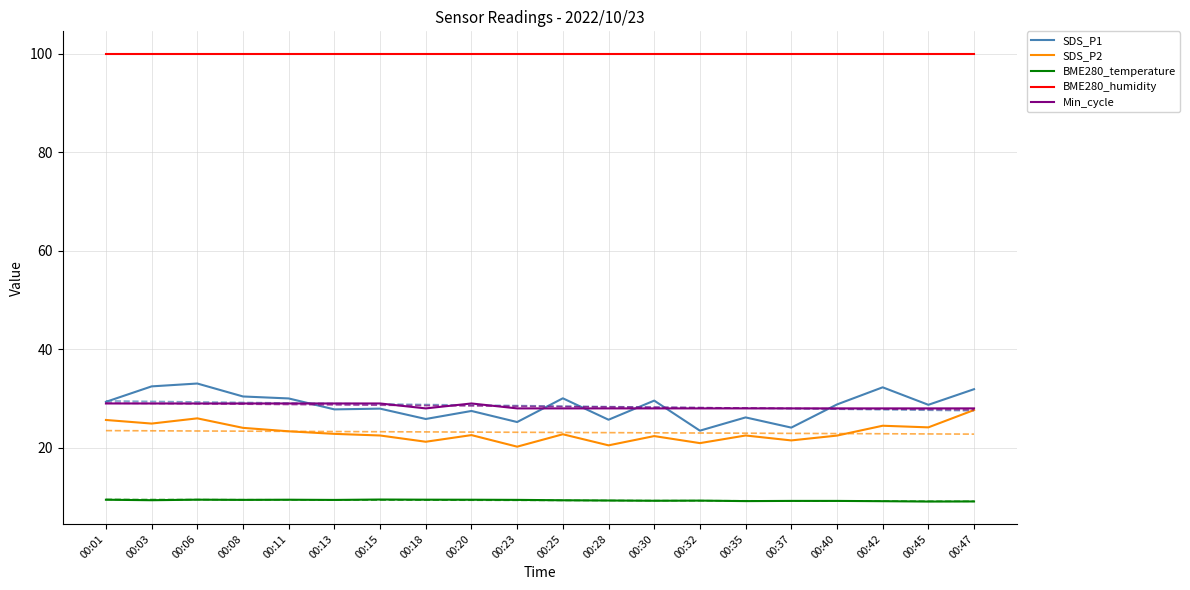

Reading left to right, what are all the values shown in this chart?

SDS_P1: 29.3	32.5	33.0	30.4	30.0	27.8	27.9	25.9	27.5	25.2	30.1	25.7	29.6	23.5	26.2	24.1	28.8	32.3	28.7	31.9
SDS_P2: 25.6	24.9	26.0	24.1	23.4	22.8	22.5	21.2	22.6	20.2	22.8	20.5	22.4	20.9	22.5	21.5	22.5	24.5	24.1	27.7
BME280_temperature: 9.5	9.4	9.5	9.4	9.5	9.4	9.5	9.5	9.5	9.4	9.3	9.3	9.2	9.3	9.2	9.2	9.2	9.2	9.1	9.1
BME280_humidity: 100.0	100.0	100.0	100.0	100.0	100.0	100.0	100.0	100.0	100.0	100.0	100.0	100.0	100.0	100.0	100.0	100.0	100.0	100.0	100.0
Min_cycle: 29.0	29.0	29.0	29.0	29.0	29.0	29.0	28.0	29.0	28.0	28.0	28.0	28.0	28.0	28.0	28.0	28.0	28.0	28.0	28.0